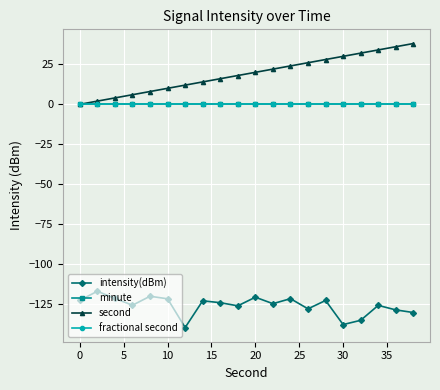

What is the value of the second point at the 5th from the left?

8.0